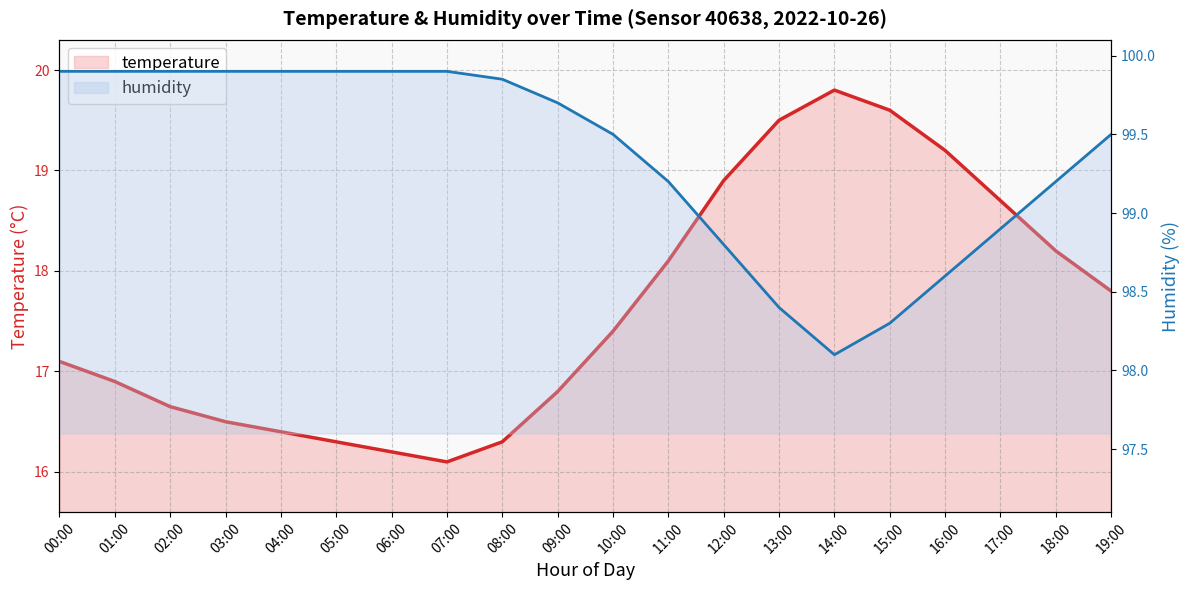

True or false: humidity and temperature cross at least once.

False